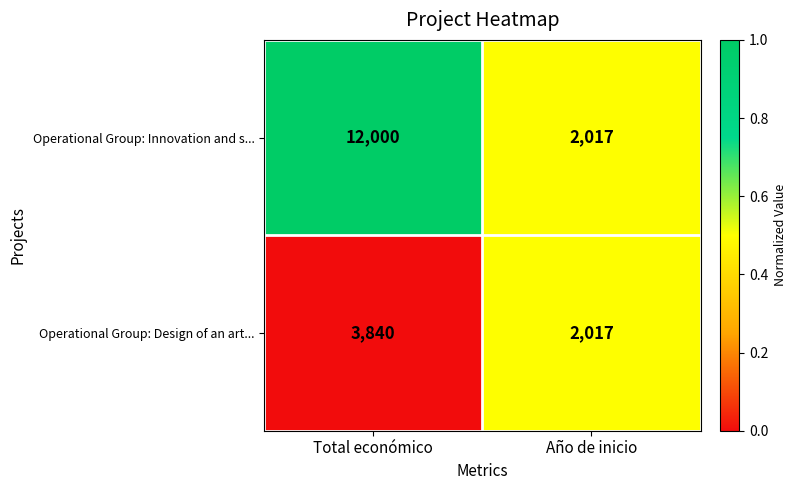

What is the sum of all Operational Group: Design of an art... values?

5857